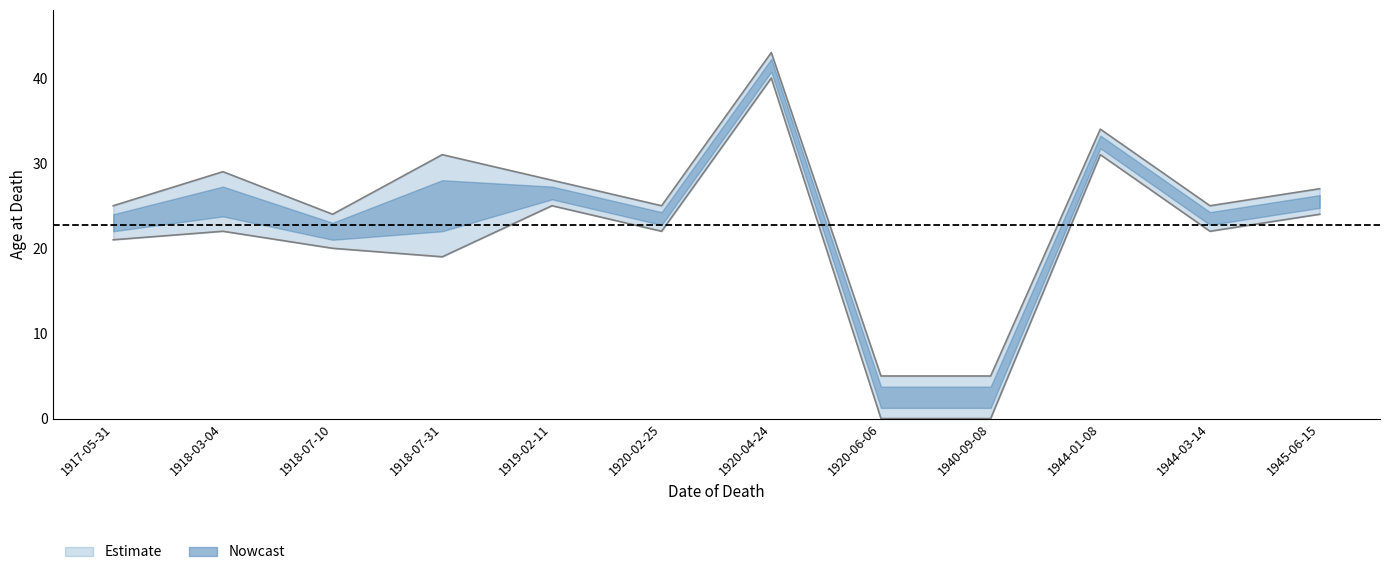

Does the chart display data point markers on the line(s)?

No